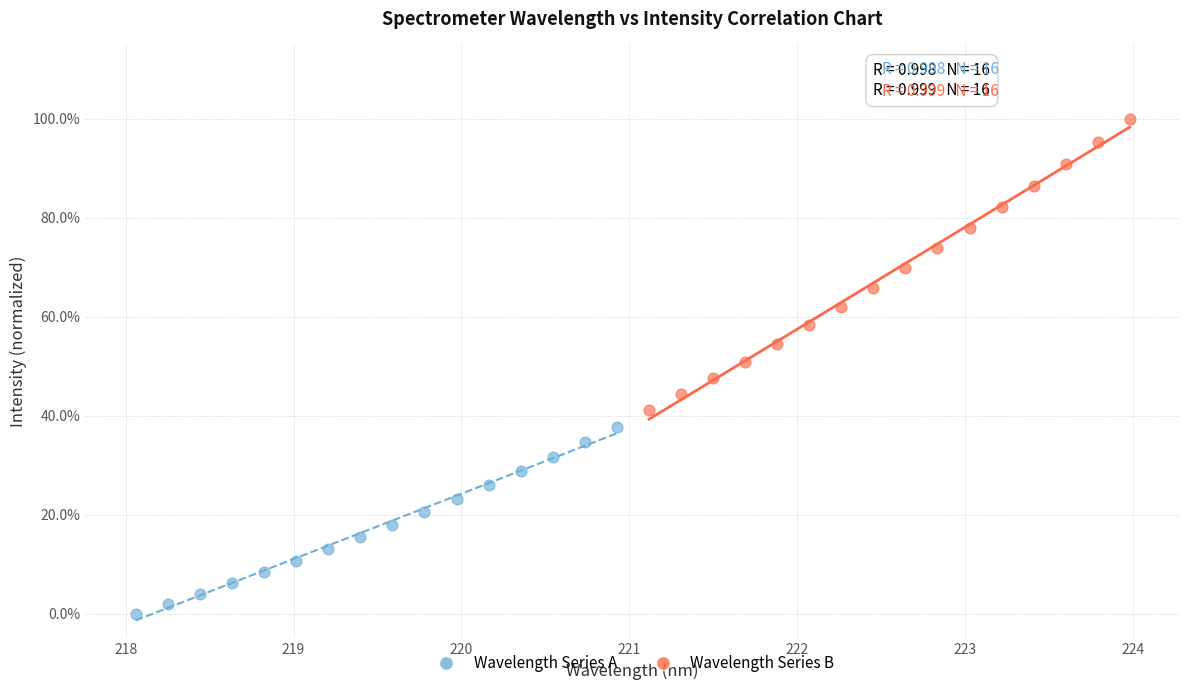

What are all the series names shown in the legend?

Wavelength Series A, Wavelength Series B